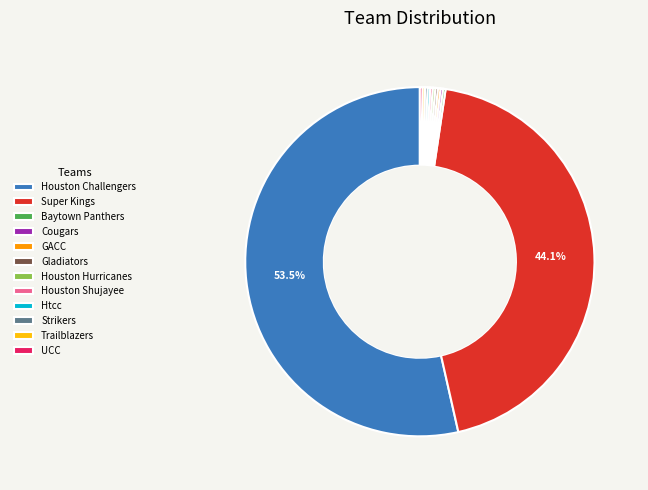

Is there a majority slice in this chart?

Yes